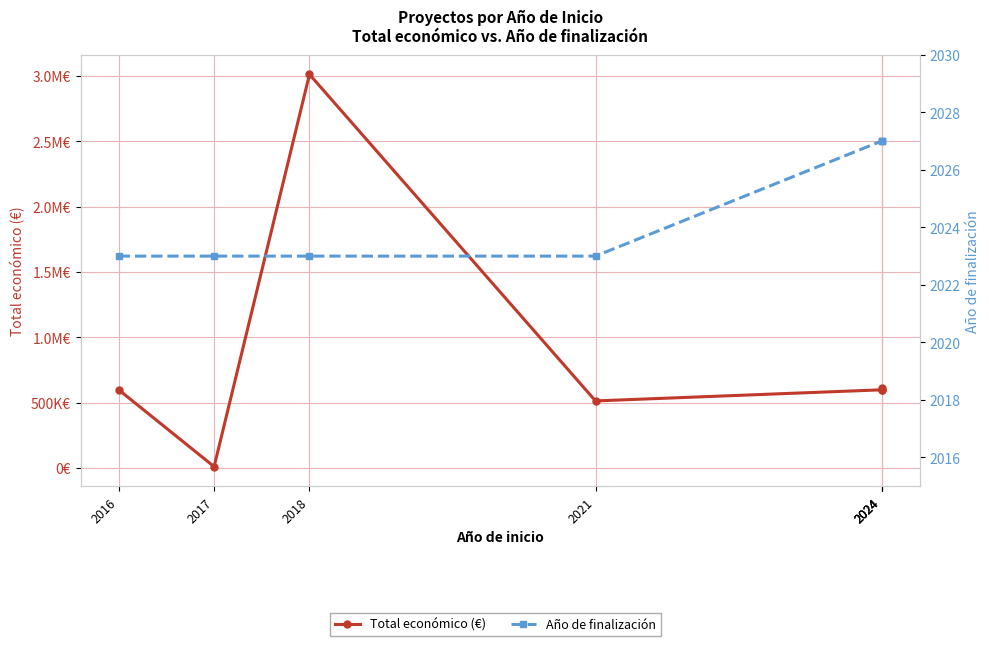

How many interior local valleys does the Total económico (€) series have?

2